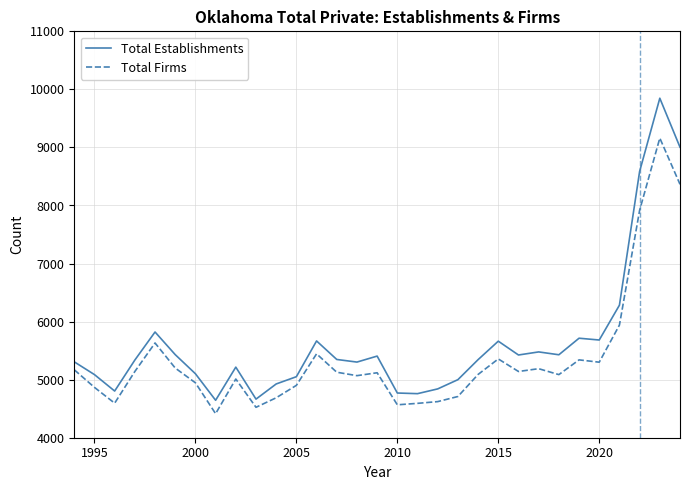

Which series has the widest spread of values?

Total Establishments